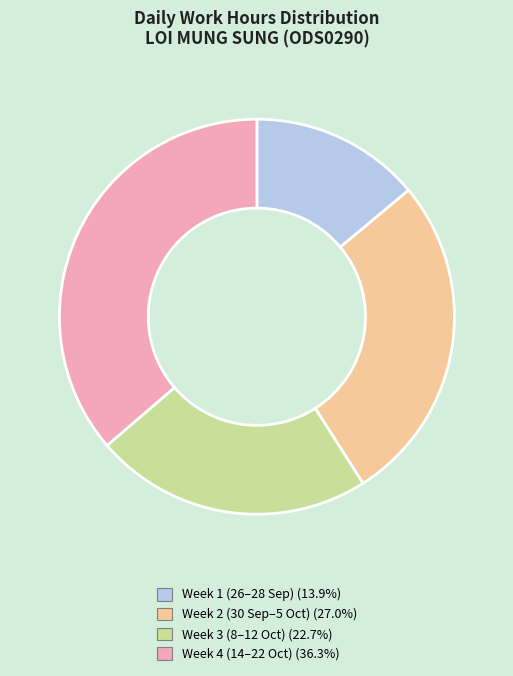

Does any single category account for the majority?

No